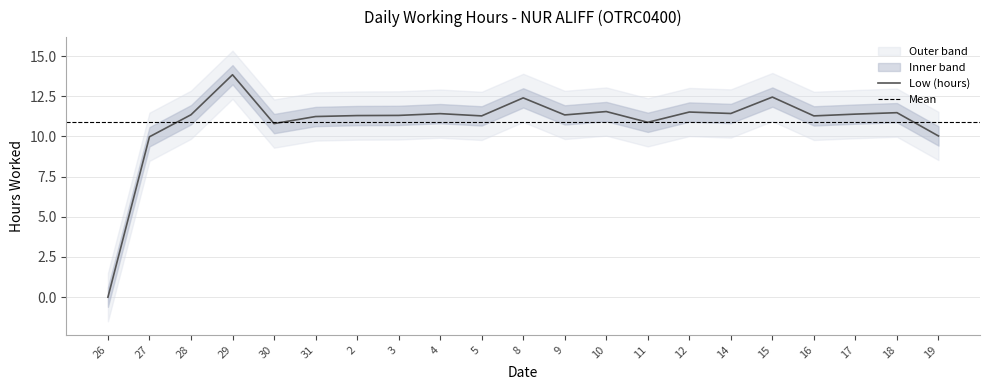

True or false: there are more than 0 points higher than both neighbors.

True